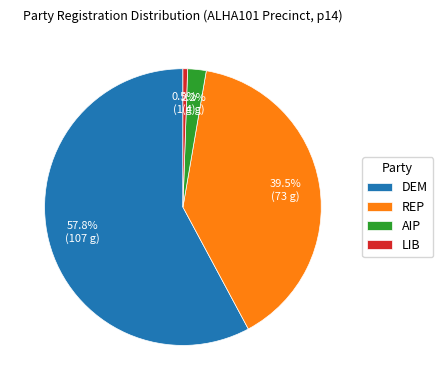

Rank the categories by value from highest to lowest.

DEM, REP, AIP, LIB